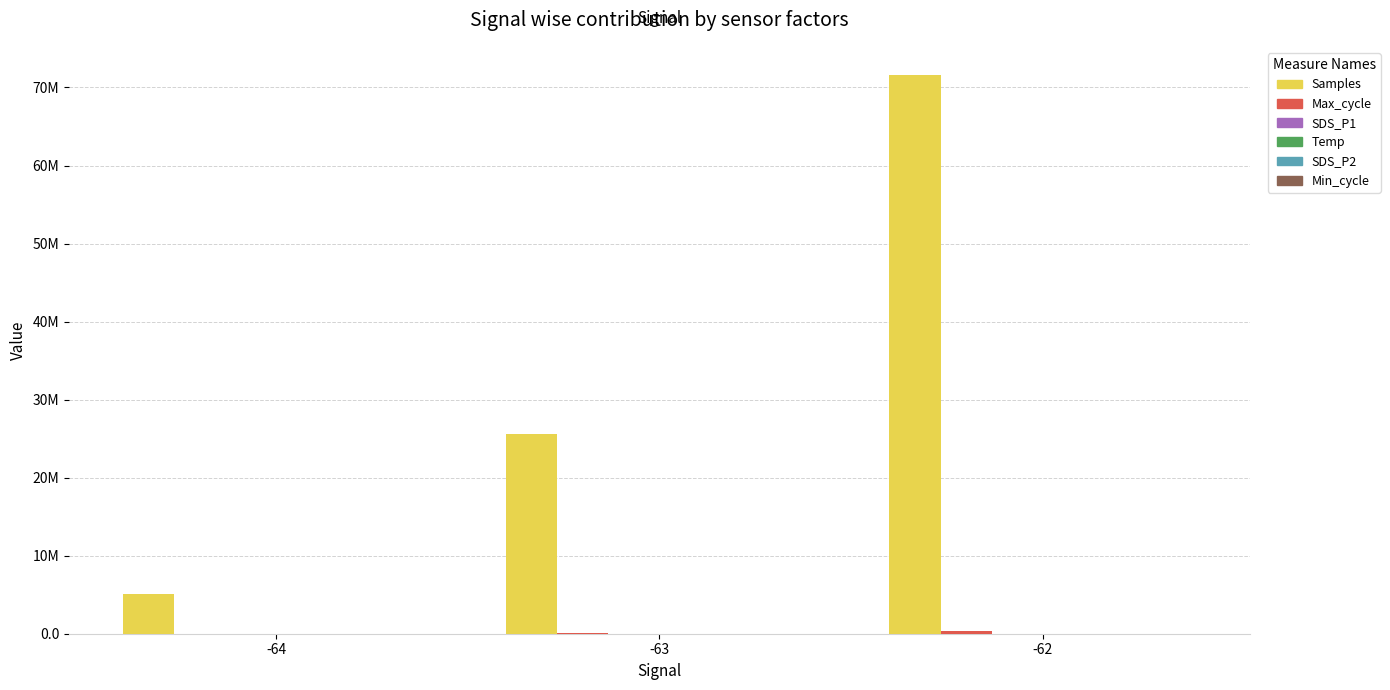

Does the chart contain any negative values?

No